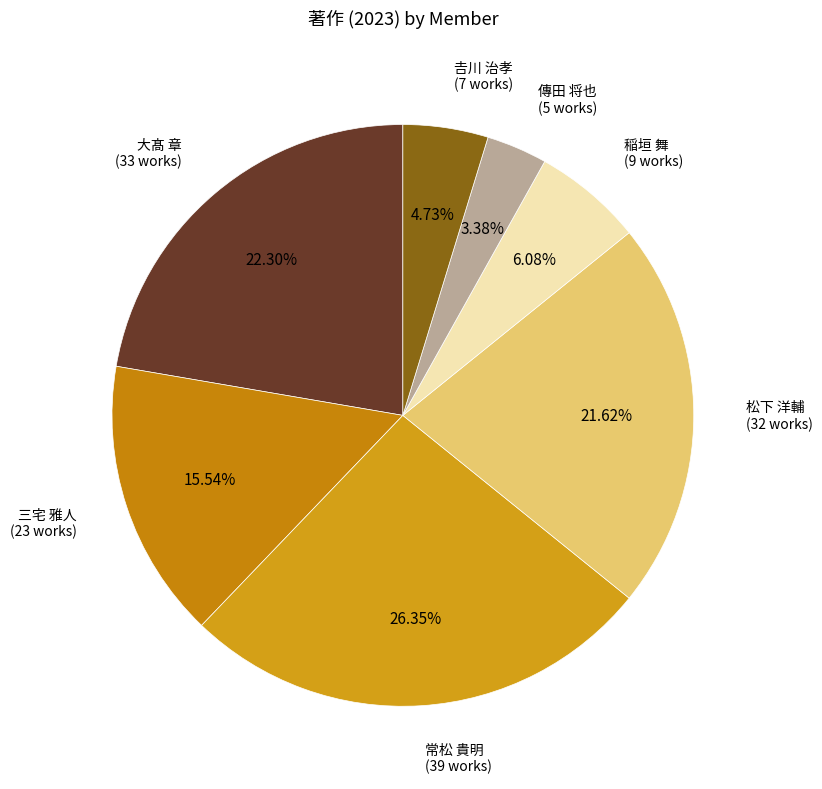

Rank the categories by value from highest to lowest.

常松 貴明 (39 works), 大髙 章 (33 works), 松下 洋輔 (32 works), 三宅 雅人 (23 works), 稲垣 舞 (9 works), 𠮷川 治孝 (7 works), 傳田 将也 (5 works)